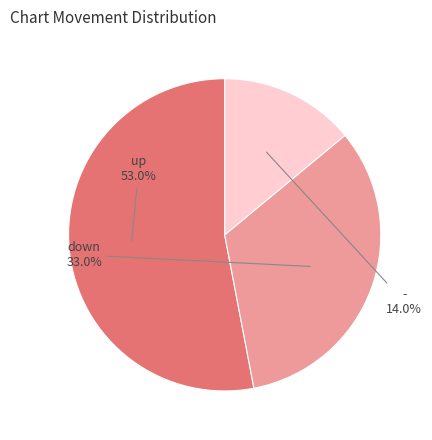

Count the number of slices in the pie.

3